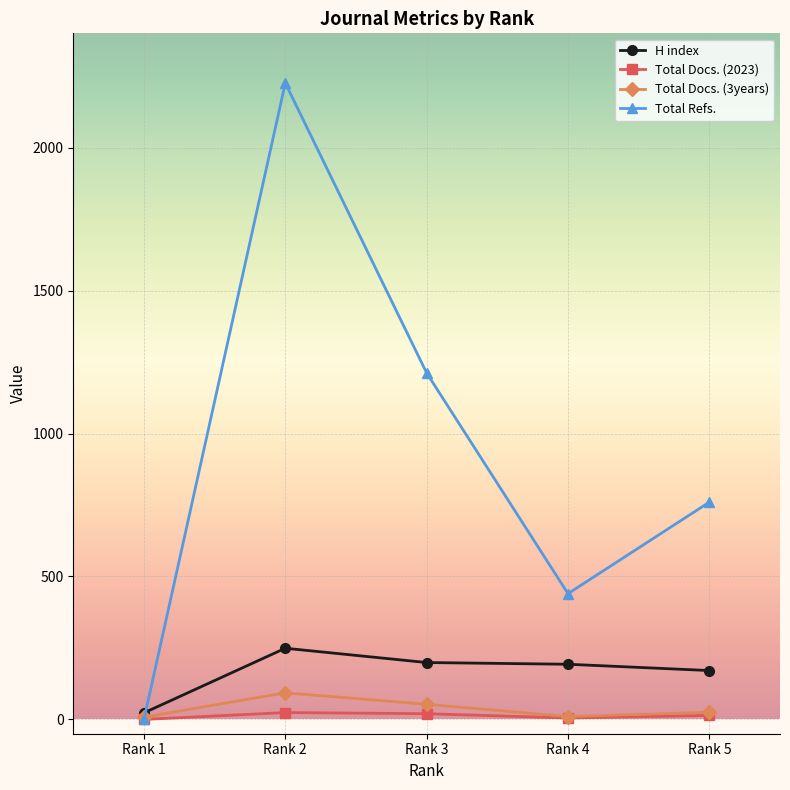

Which series changed the most between Rank 4 and Rank 5?

Total Refs.